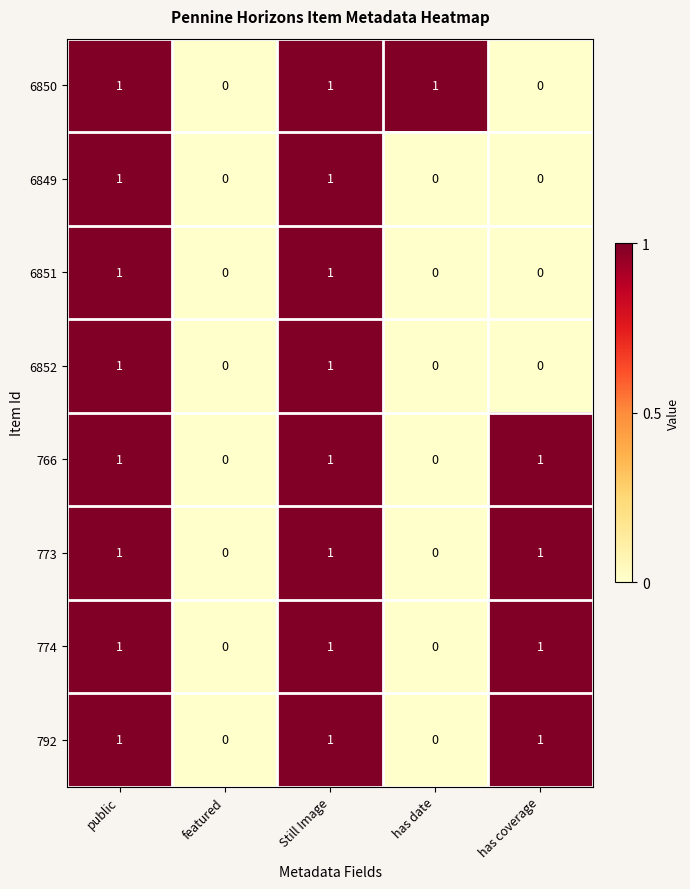

The 6849 series shows 0 at has coverage. True or false?

True